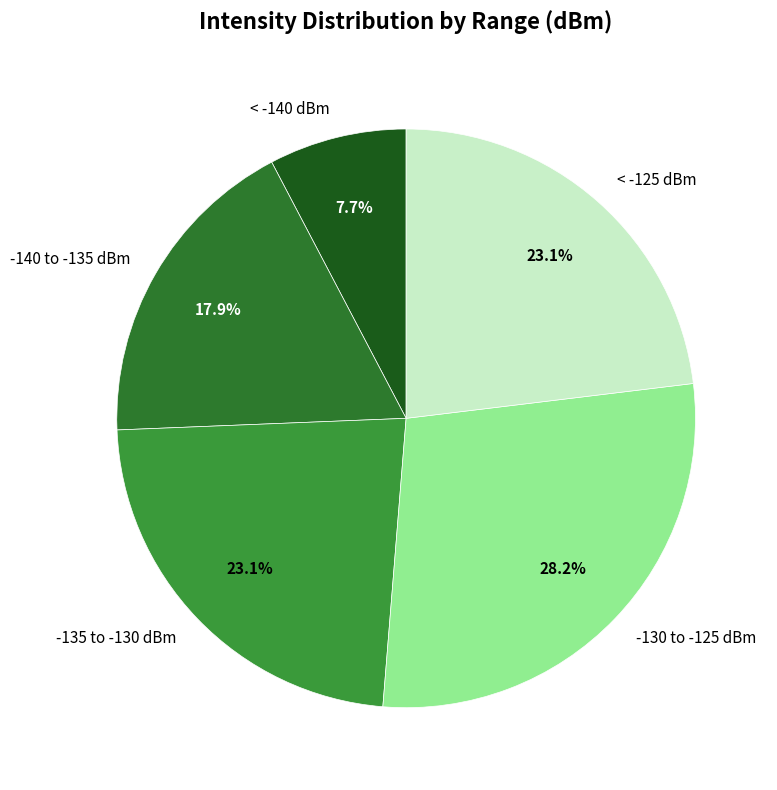

Is -135 to -130 dBm the majority of the pie?

No